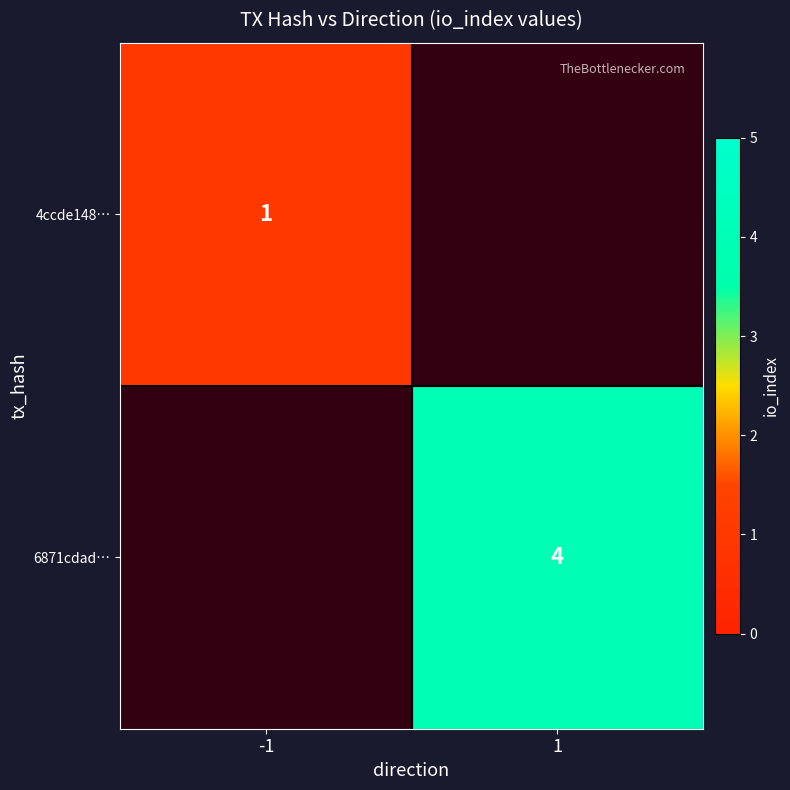

Is it true that 6871cdad… equals 7 at 1?

False